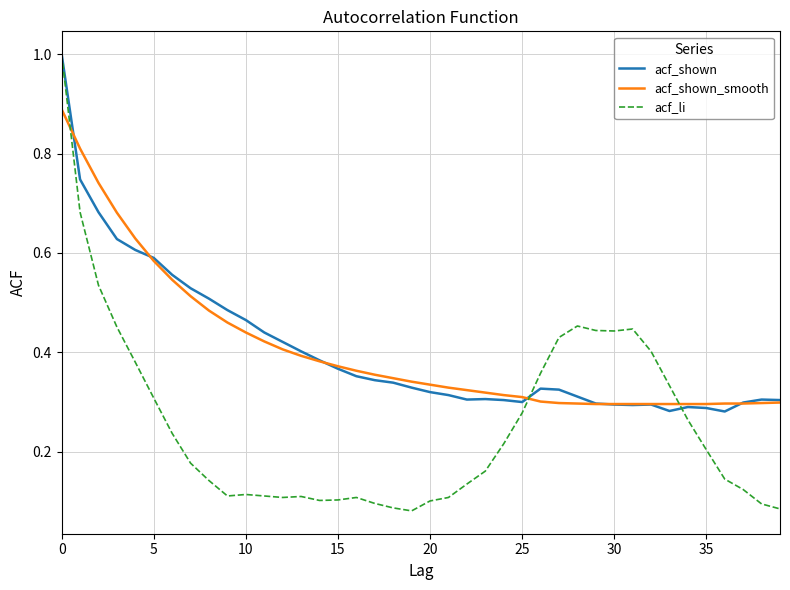

In acf_li, how many points are lower than both neighbors (excluding endpoints)?

5